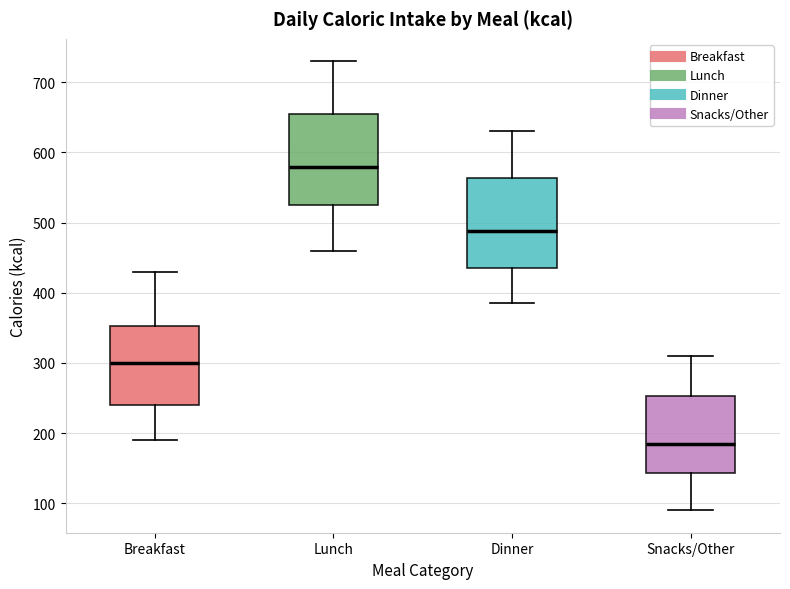

Reading left to right, transcribe this box plot: for each box, give where its median line is, the range the box spans, and where its two whiskers end, as read against the y-axis. The values are not printed on the chart, so give them approximately, as read against the axis.

Breakfast: median 300, box 240 to 350, whiskers 190 to 430
Lunch: median 580, box 530 to 660, whiskers 460 to 730
Dinner: median 490, box 440 to 560, whiskers 390 to 630
Snacks/Other: median 190, box 140 to 250, whiskers 90 to 310